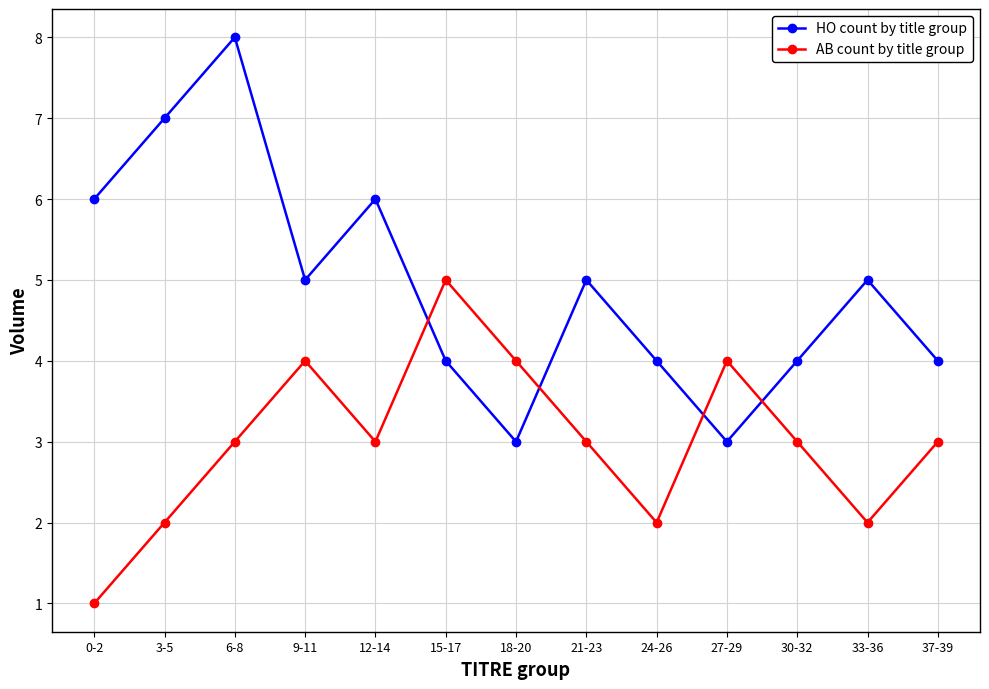

Reading left to right, transcribe all the data shown in this chart.

HO count by title group: 0-2=6	3-5=7	6-8=8	9-11=5	12-14=6	15-17=4	18-20=3	21-23=5	24-26=4	27-29=3	30-32=4	33-36=5	37-39=4
AB count by title group: 0-2=1	3-5=2	6-8=3	9-11=4	12-14=3	15-17=5	18-20=4	21-23=3	24-26=2	27-29=4	30-32=3	33-36=2	37-39=3